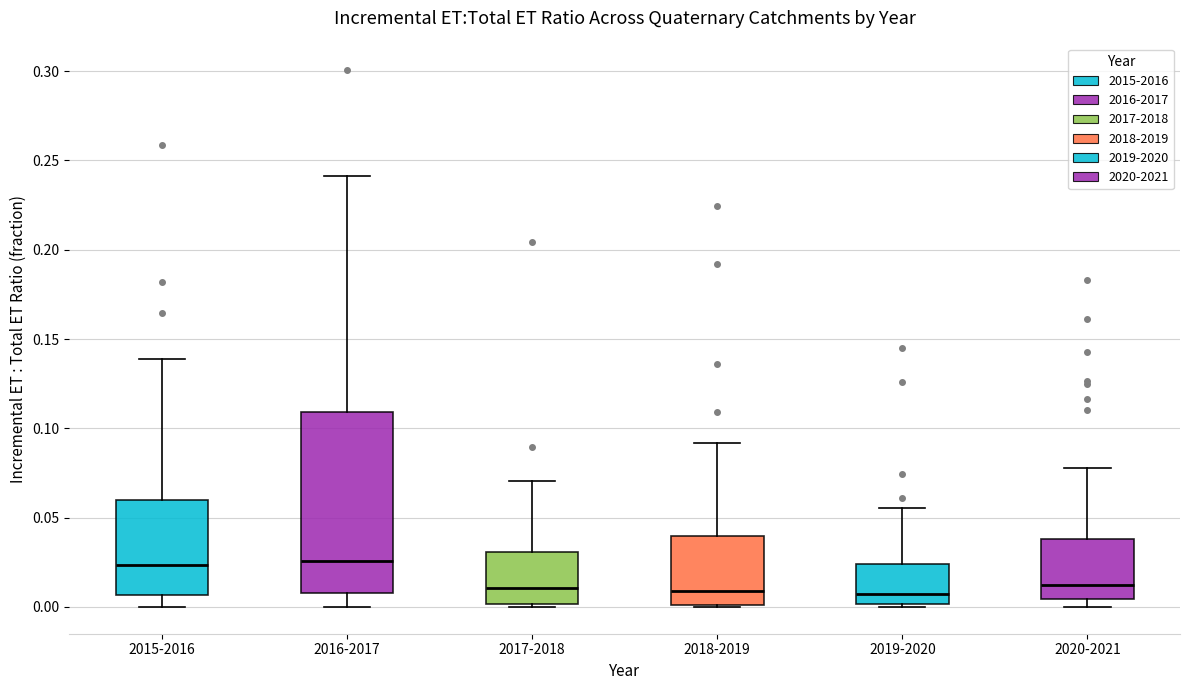

Comparing the boxes themselves (not the whiskers), which one is the tallest?

2016-2017